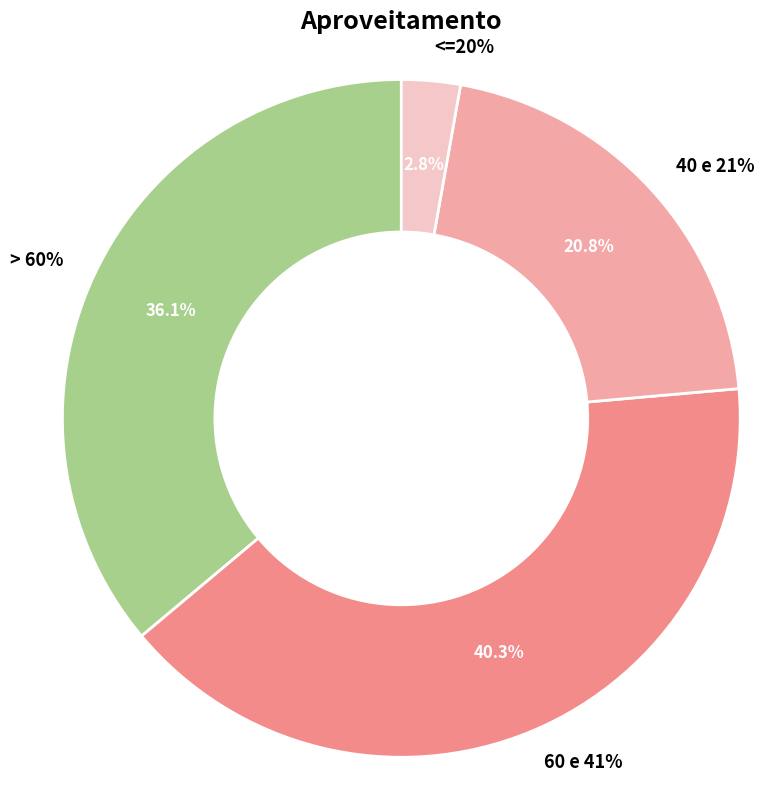

Approximately how many times larger is the value at > 60% compared to 60 e 41%?

0.9